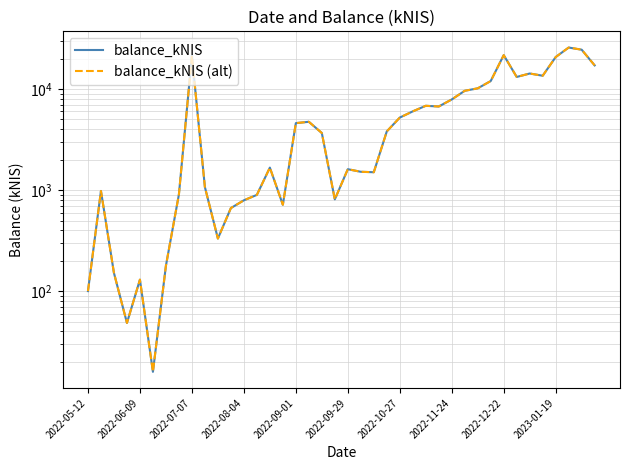

What is the sum of the balance_kNIS values at 29 and 37?

35389.5